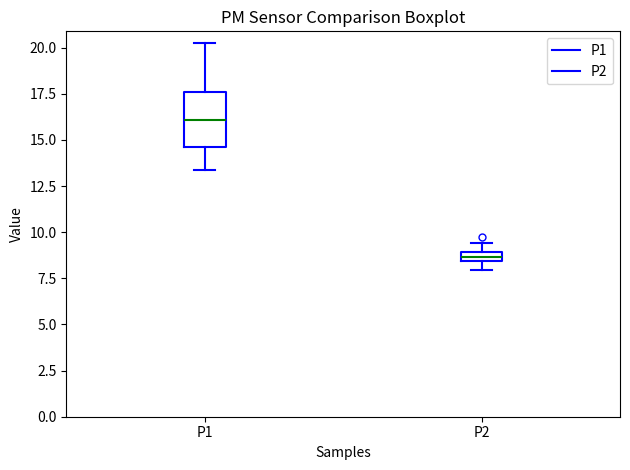

Comparing the boxes themselves (not the whiskers), which one is the tallest?

P1